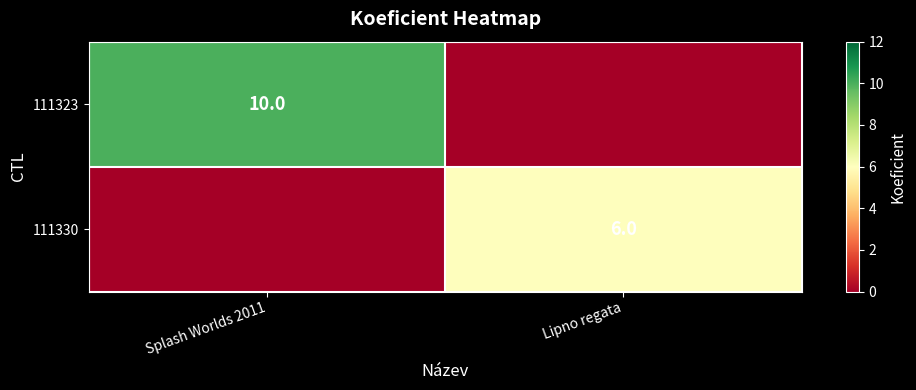

What is the maximum value shown in the chart?

10